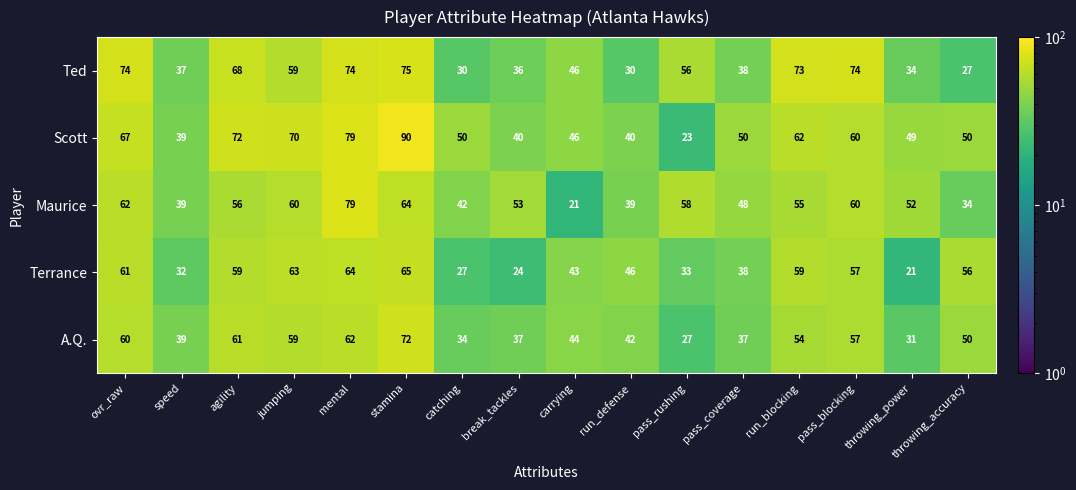

Count the number of data series in this chart.

5